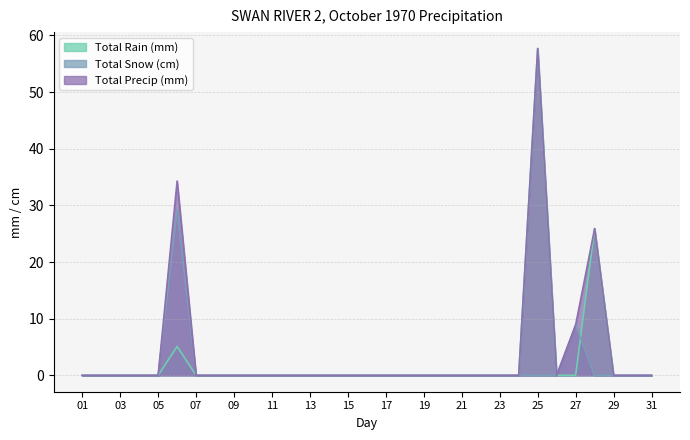

True or false: Total Snow (cm) and Total Precip (mm) intersect in this chart.

False